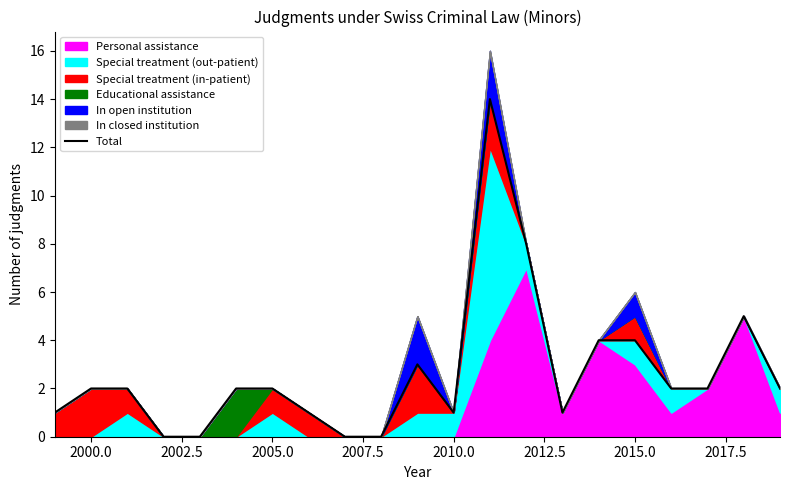

The value of Total at 2000.0 is 3. True or false?

False